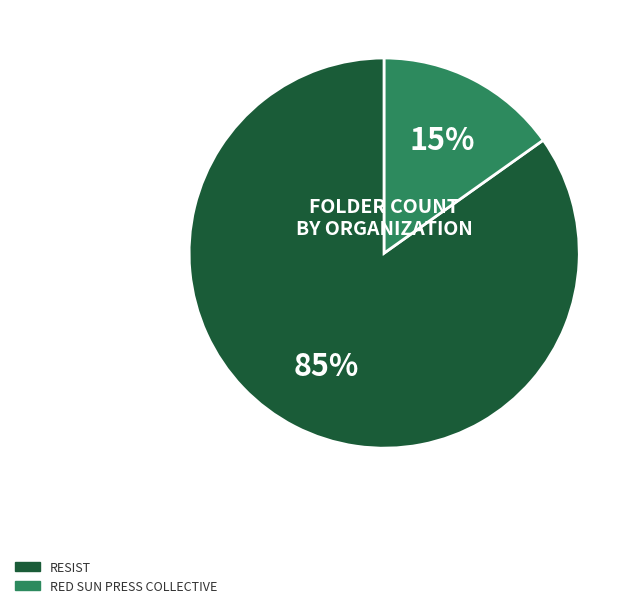

Is there any slice that represents more than half of the pie?

Yes